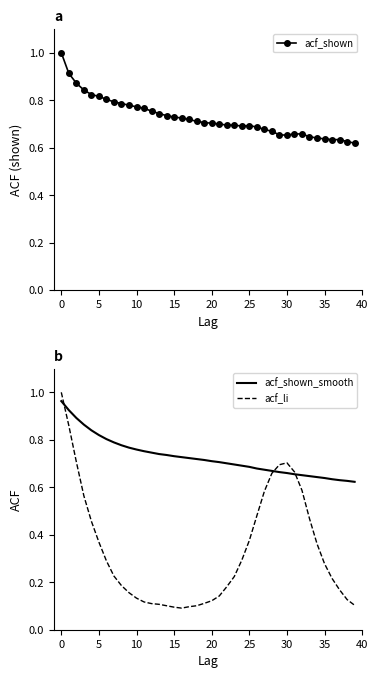

What is the difference between the acf_shown_smooth values at 34 and 11?

0.1